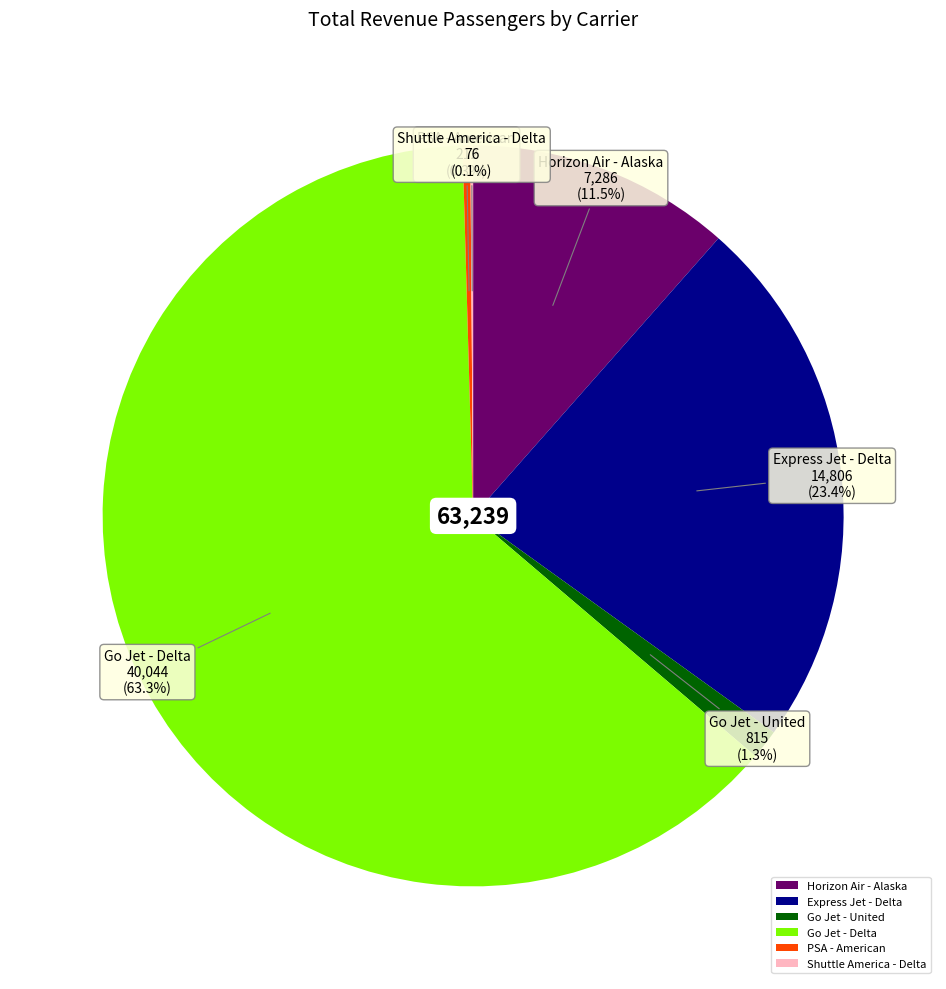

Do PSA - American and Go Jet - Delta together represent more than half of the pie?

Yes